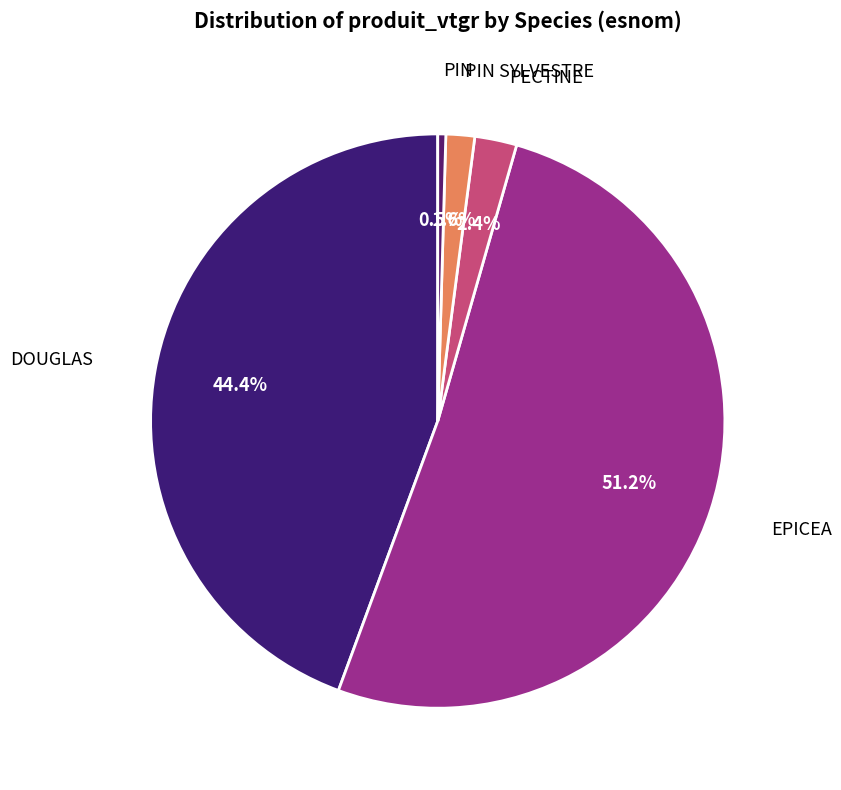

True or false: PECTINE accounts for 10% of the total.

False